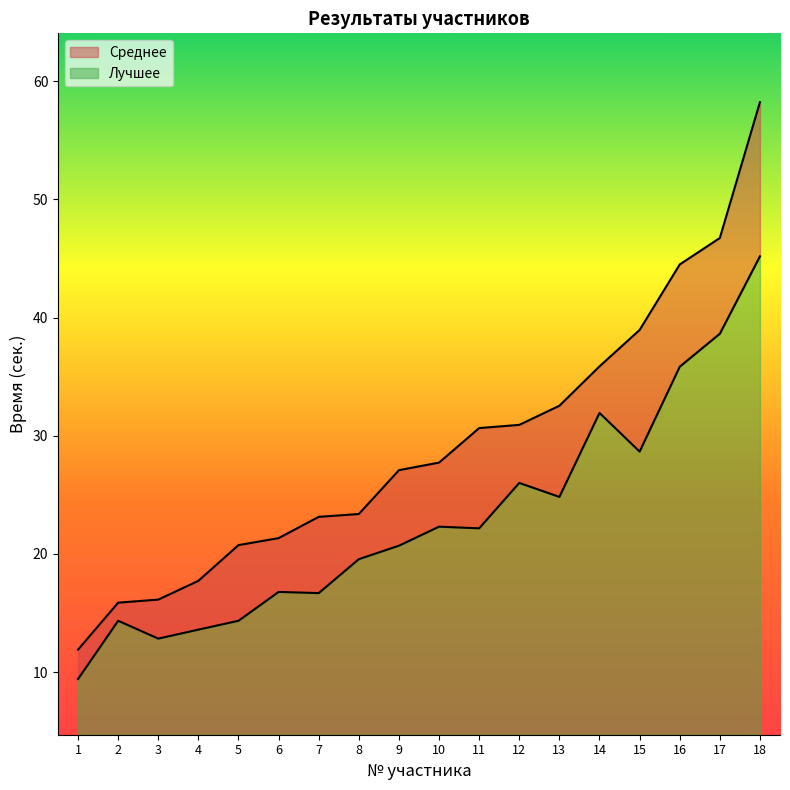

List the series in order of their peak value, highest first.

Среднее, Лучшее